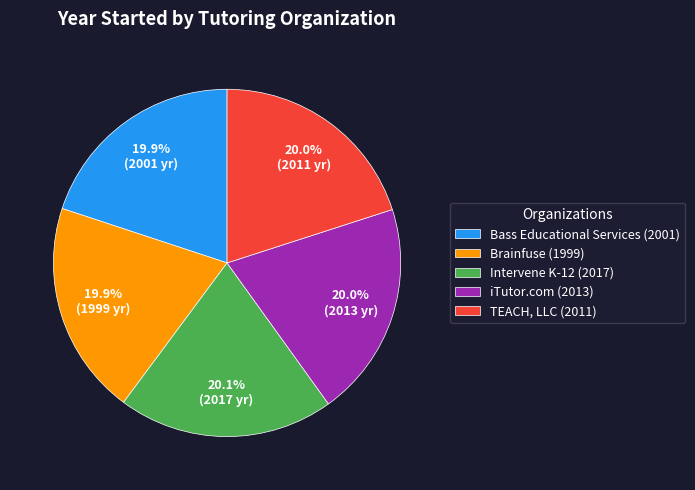

What percentage is NOT represented by iTutor.com?

80.0%